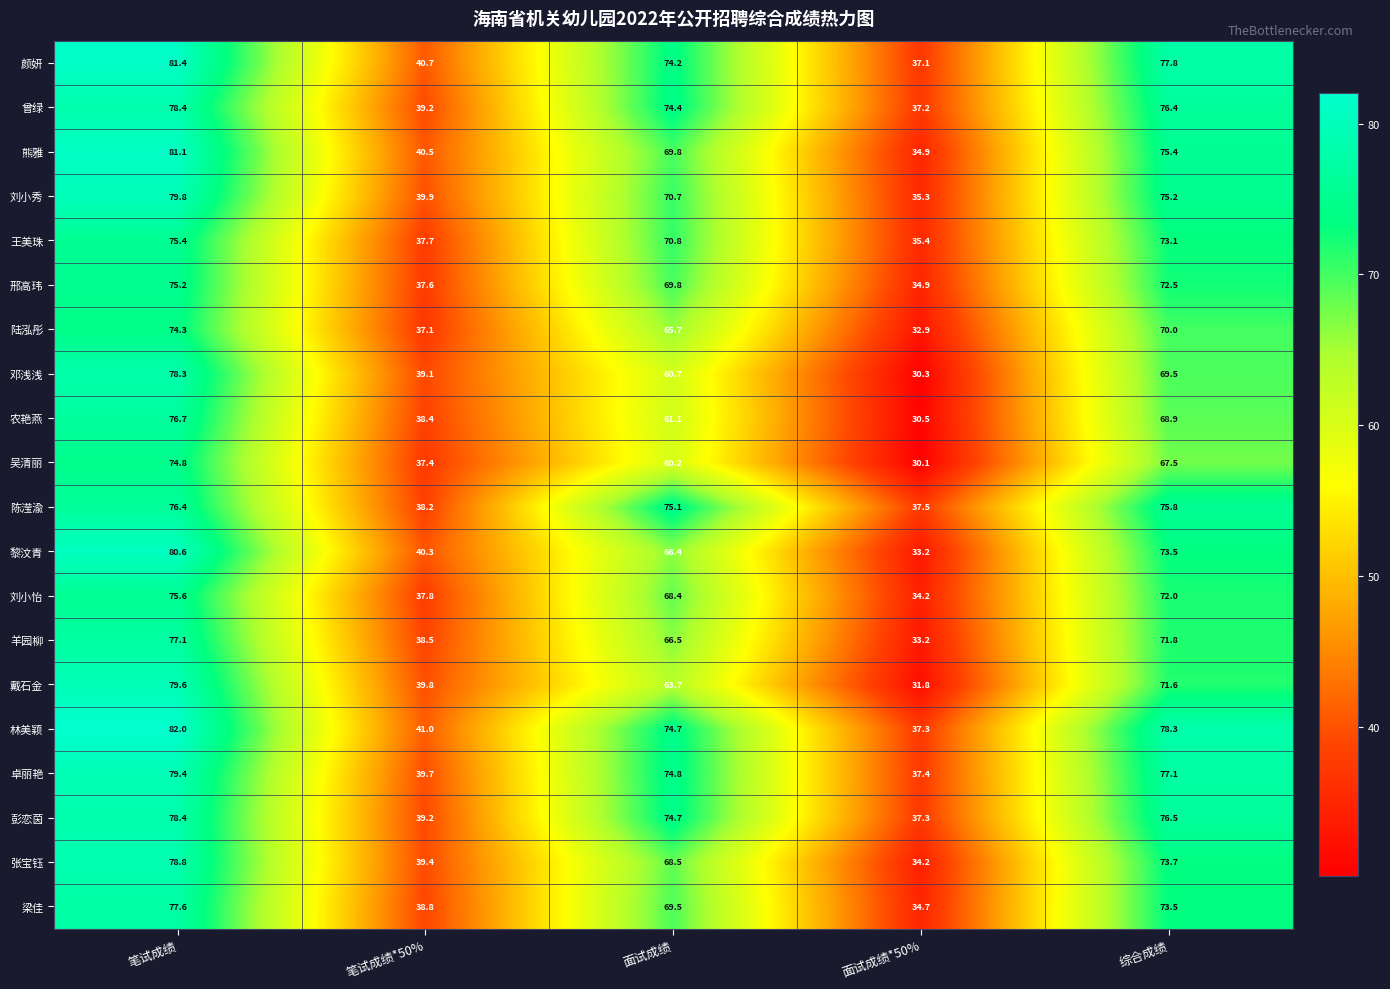

Rank the categories by 羊园柳 value from highest to lowest.

笔试成绩, 综合成绩, 面试成绩, 笔试成绩*50%, 面试成绩*50%